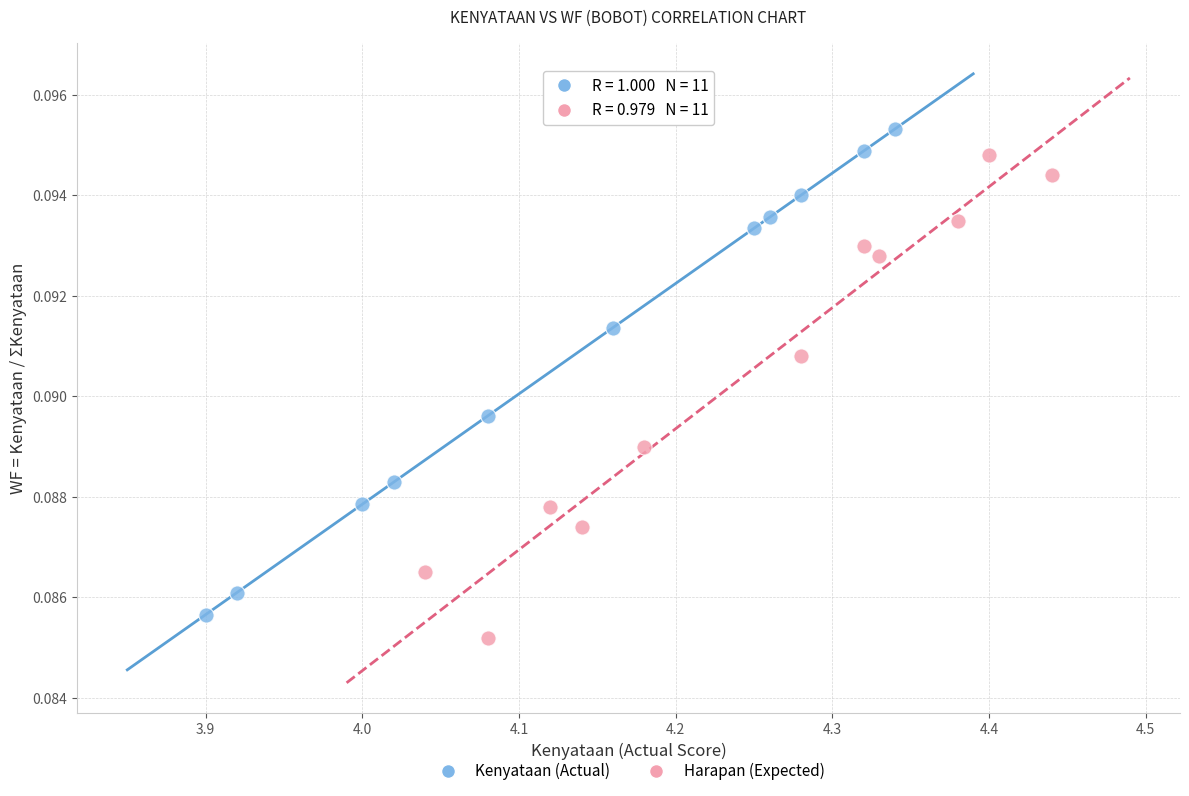

Which series contains the lowest Y value?

Harapan (Expected)